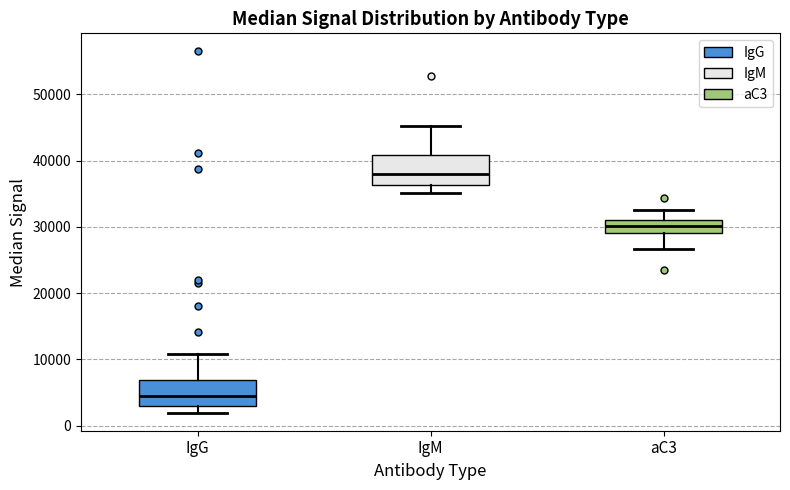

Reading left to right, transcribe this box plot: for each box, give where its median line is, the range the box spans, and where its two whiskers end, as read against the y-axis. The values are not printed on the chart, so give them approximately, as read against the axis.

IgG: median 5000, box 3000 to 7000, whiskers 2000 to 11000
IgM: median 38000, box 36000 to 41000, whiskers 35000 to 45000
aC3: median 30000, box 29000 to 31000, whiskers 27000 to 33000